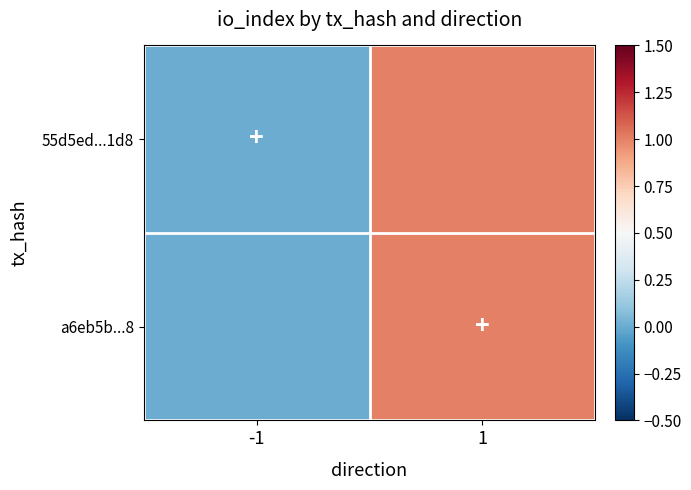

Which series has the largest total across all categories?

55d5ed...1d8